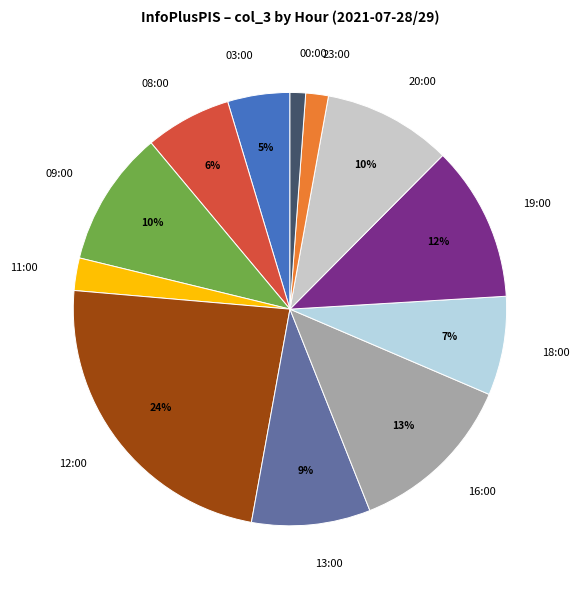

True or false: 16:00 accounts for 13% of the total.

True